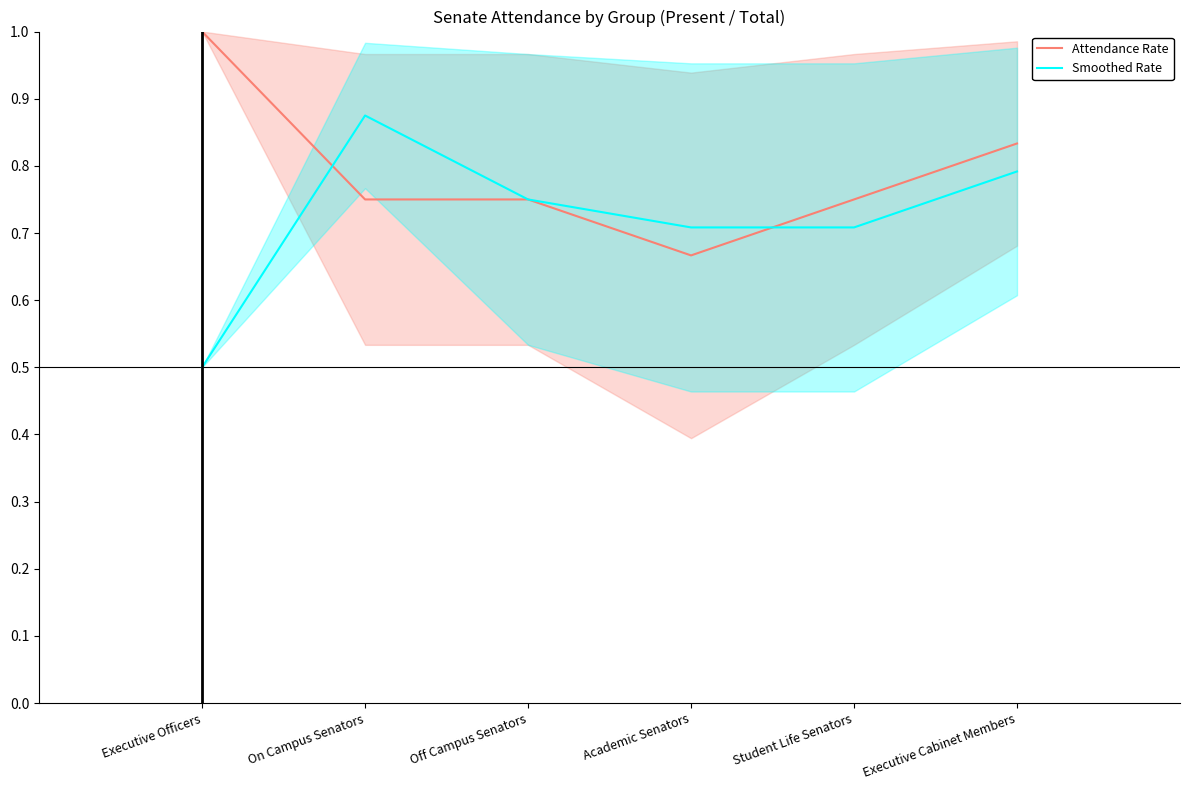

Which has a higher value, Student Life Senators or Executive Cabinet Members?

Executive Cabinet Members